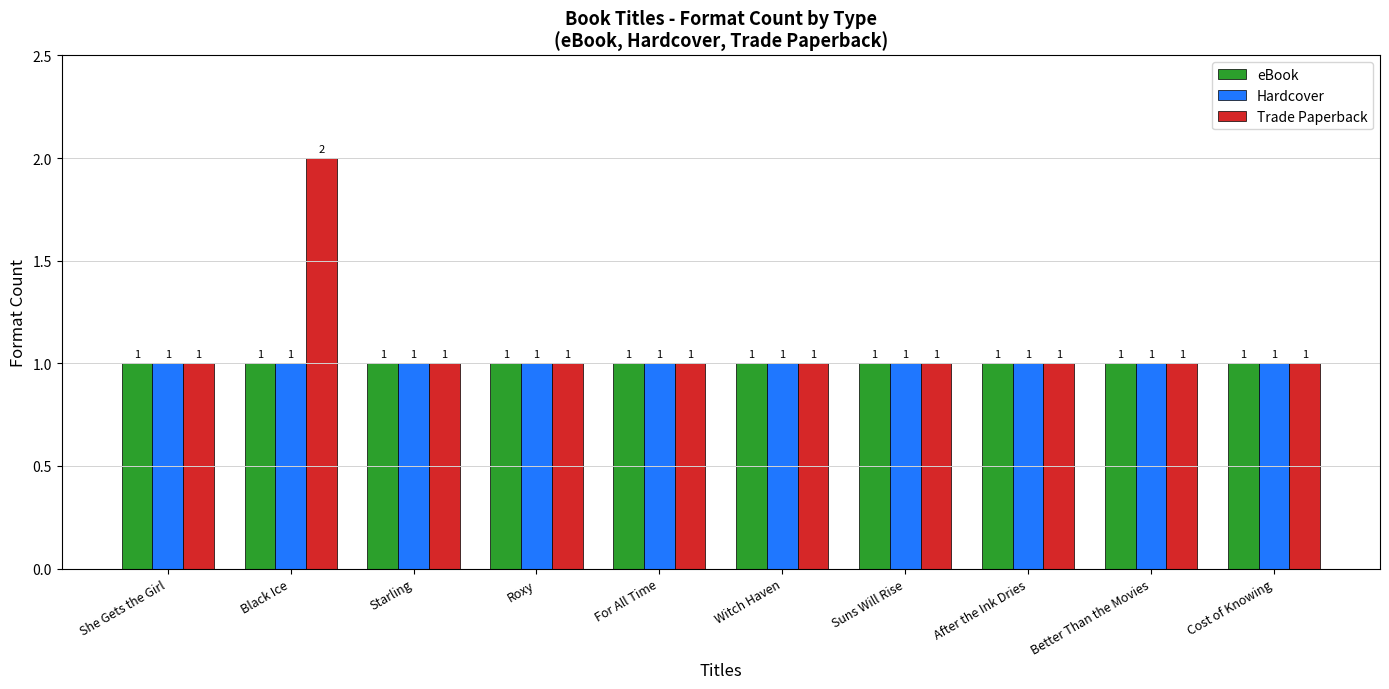

What is the label of the 10th bar from the left?

Cost of Knowing